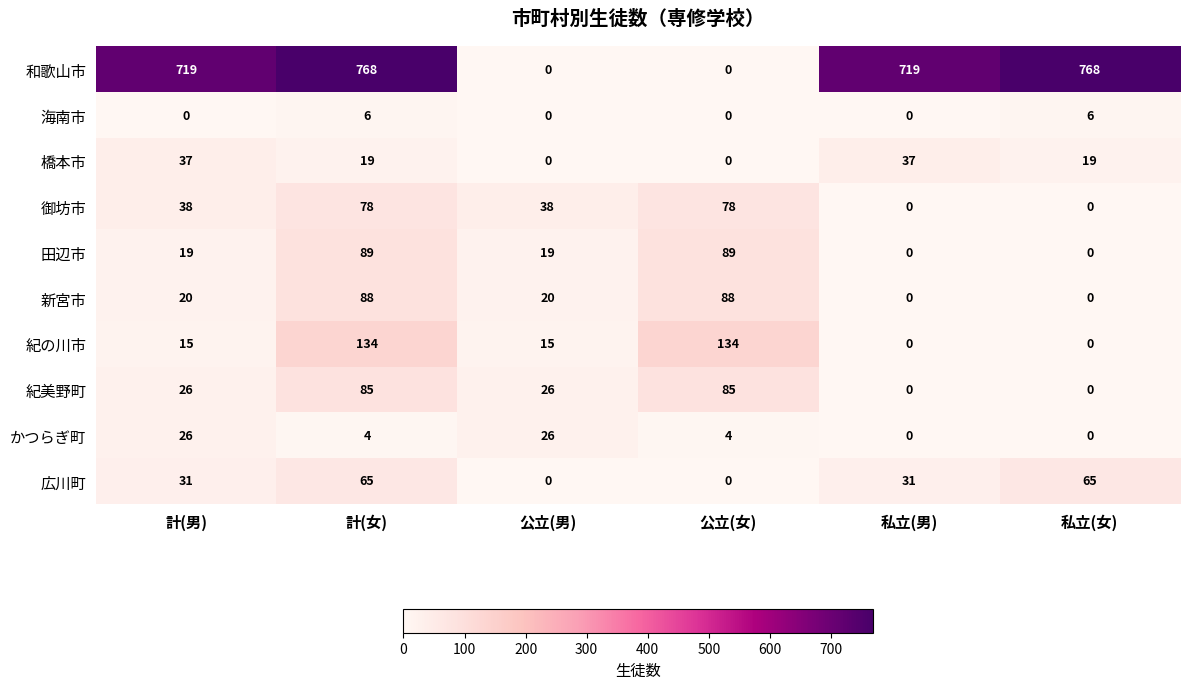

Where does the かつらぎ町 series first go above 4?

計(男)